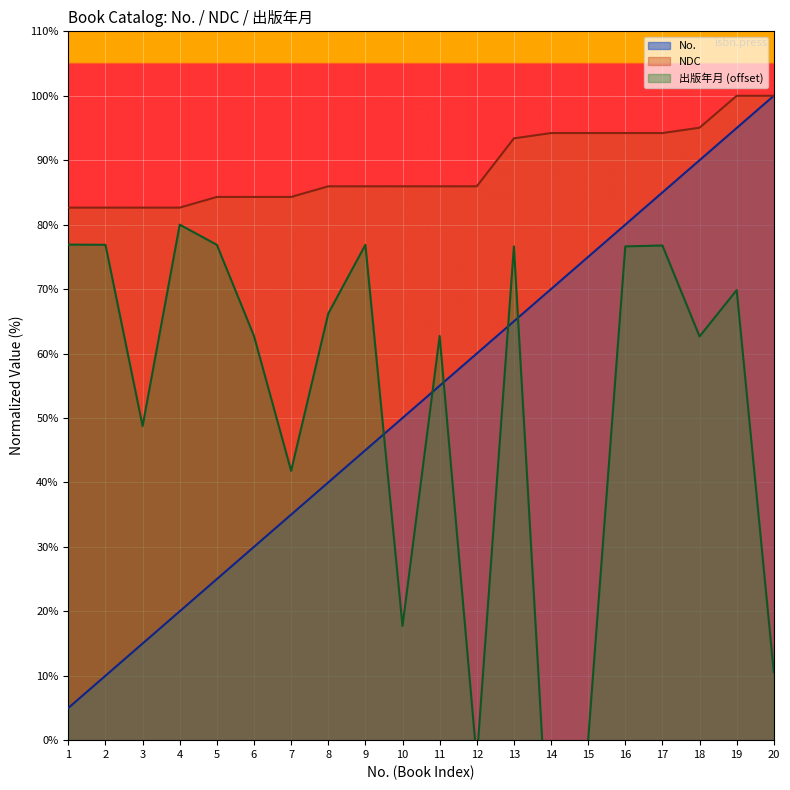

Where is NDC nearest to the value 91?

13